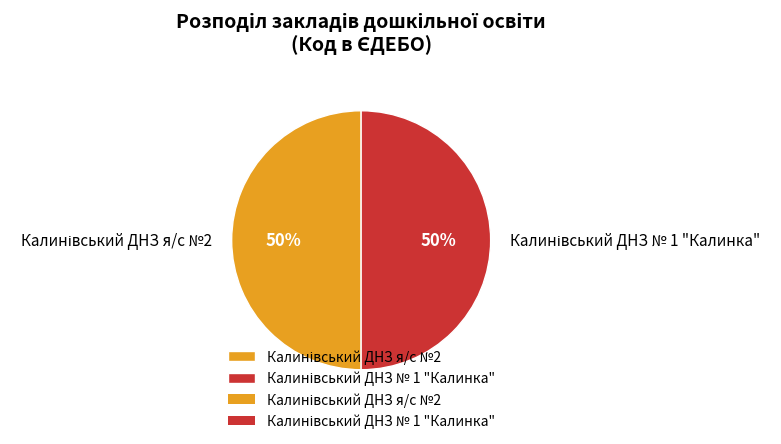

To the nearest percent, what is the average slice percentage?

50%